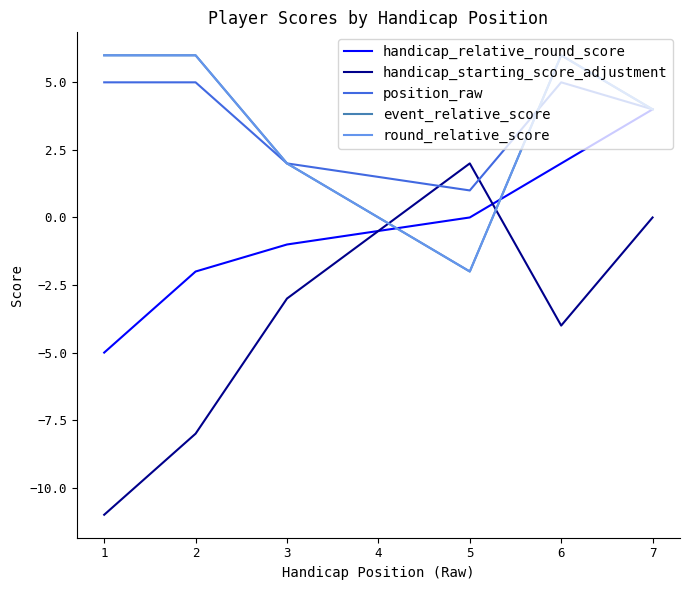

How many lines are shown in the chart?

5